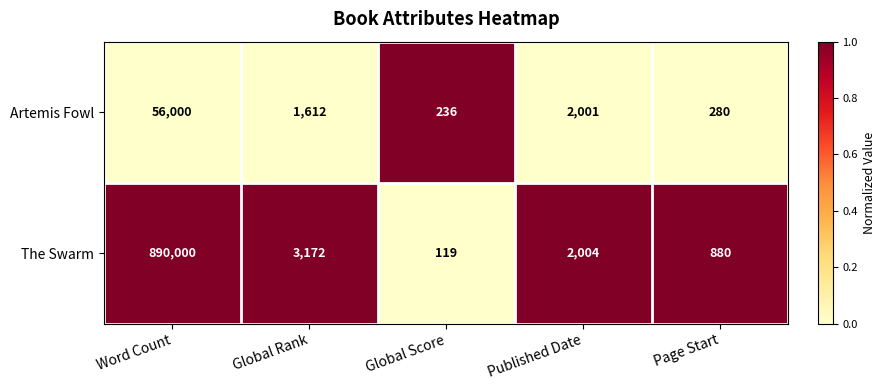

Which label corresponds to the smallest value in the chart?

Global Score